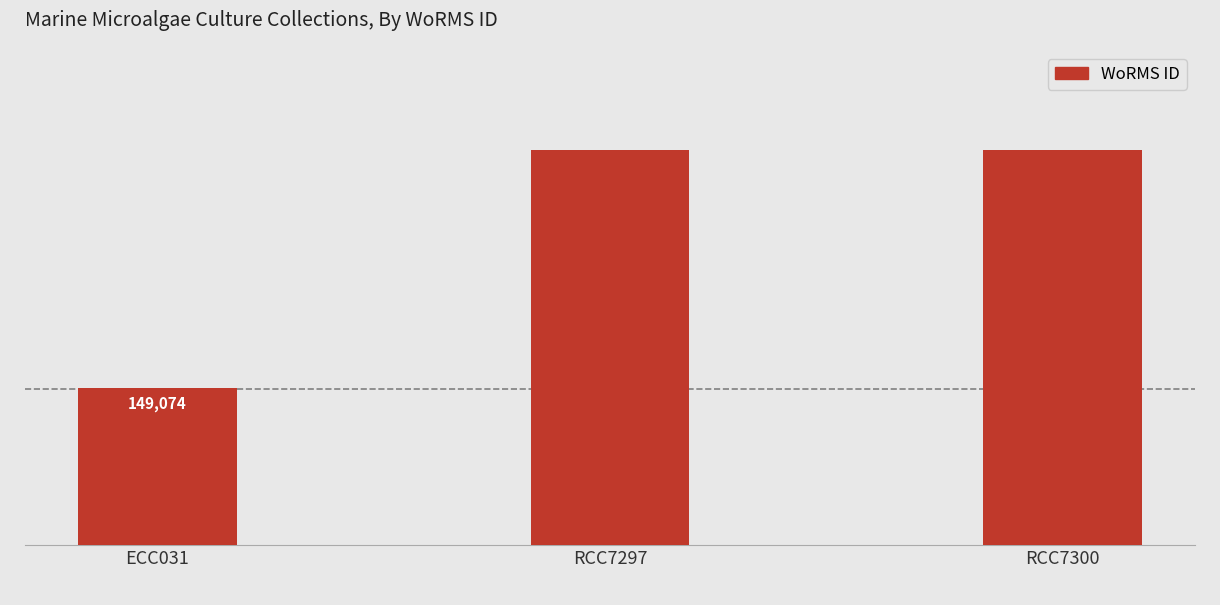

What is the label of the 2nd bar from the left?

RCC7297